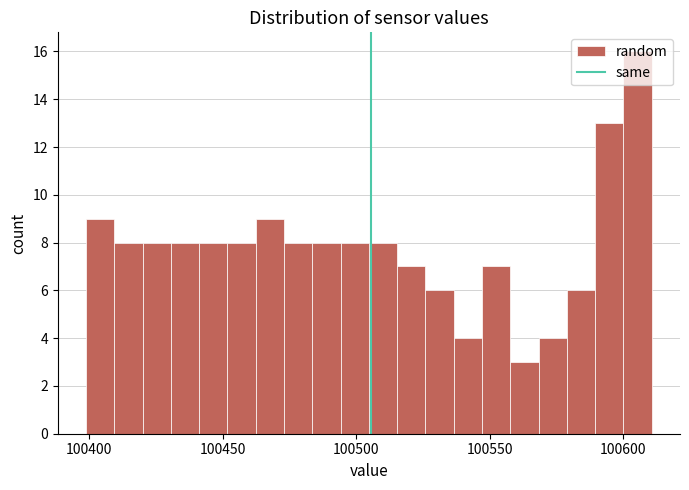

Read against the x-axis, roughly where is the centre of the tallest bar?

100605